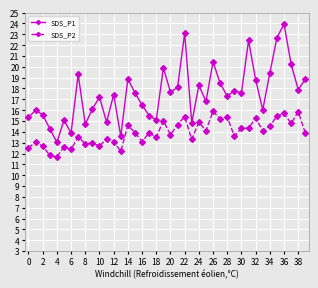

At how many categories does at least one series exceed 20?

6